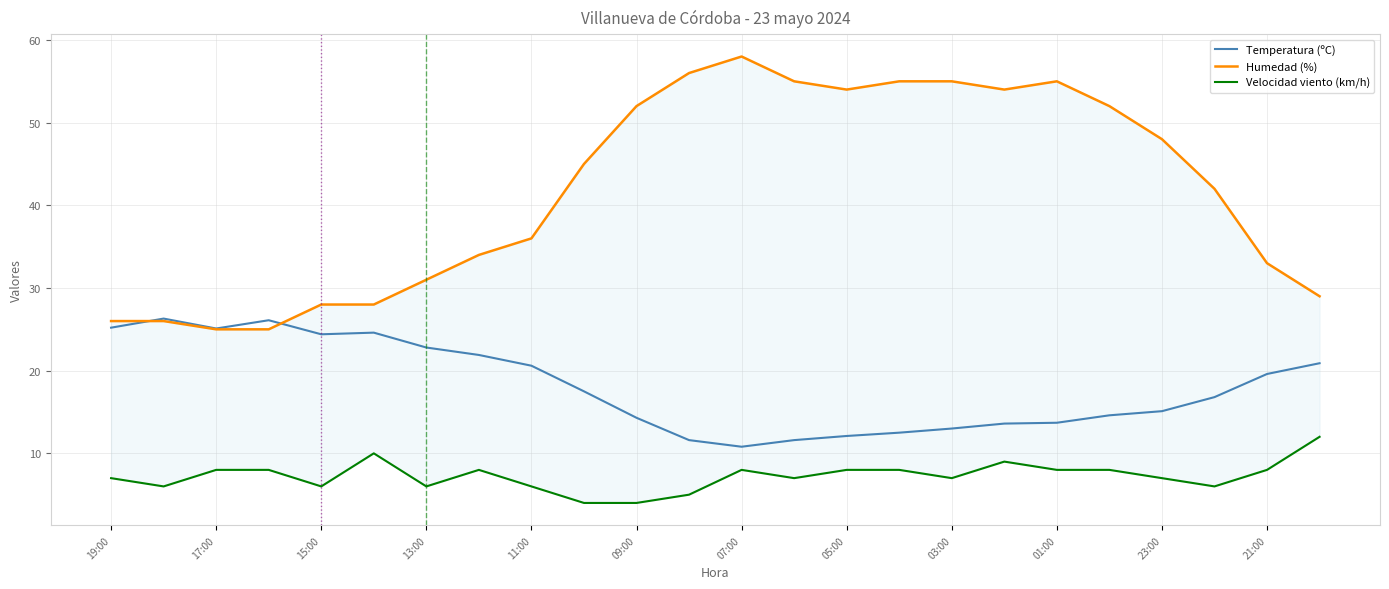

The Temperatura (ºC) series shows 23.3 at 09:00. True or false?

False